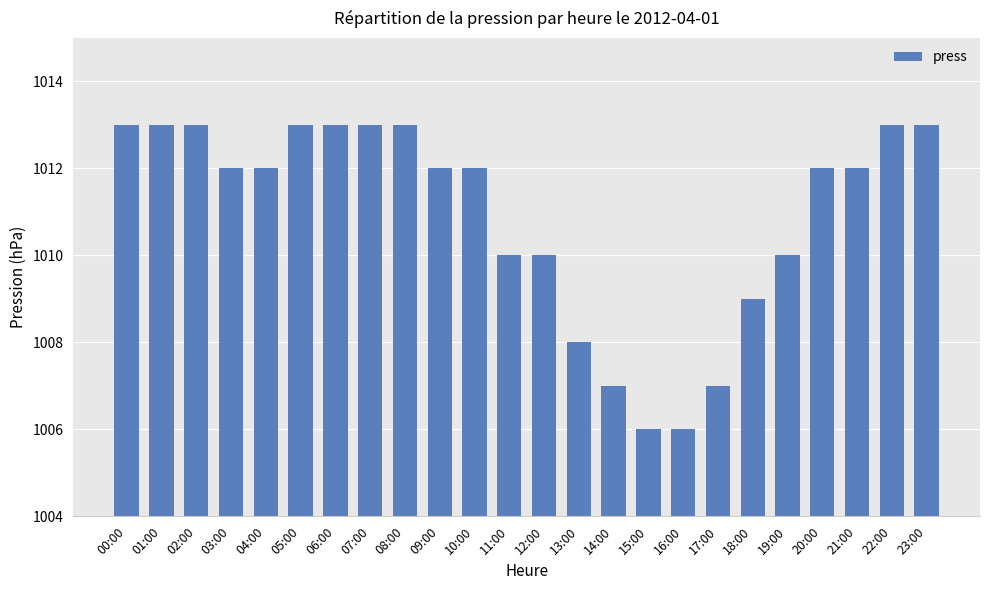

Reading left to right, extract all data points from this chart.

00:00=1013	01:00=1013	02:00=1013	03:00=1012	04:00=1012	05:00=1013	06:00=1013	07:00=1013	08:00=1013	09:00=1012	10:00=1012	11:00=1010	12:00=1010	13:00=1008	14:00=1007	15:00=1006	16:00=1006	17:00=1007	18:00=1009	19:00=1010	20:00=1012	21:00=1012	22:00=1013	23:00=1013